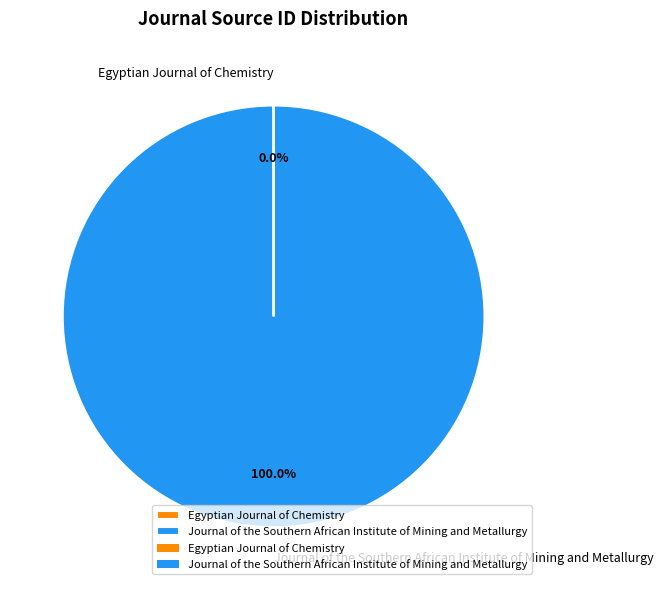

Which category has the biggest portion of the pie?

Journal of the Southern African Institute of Mining and Metallurgy